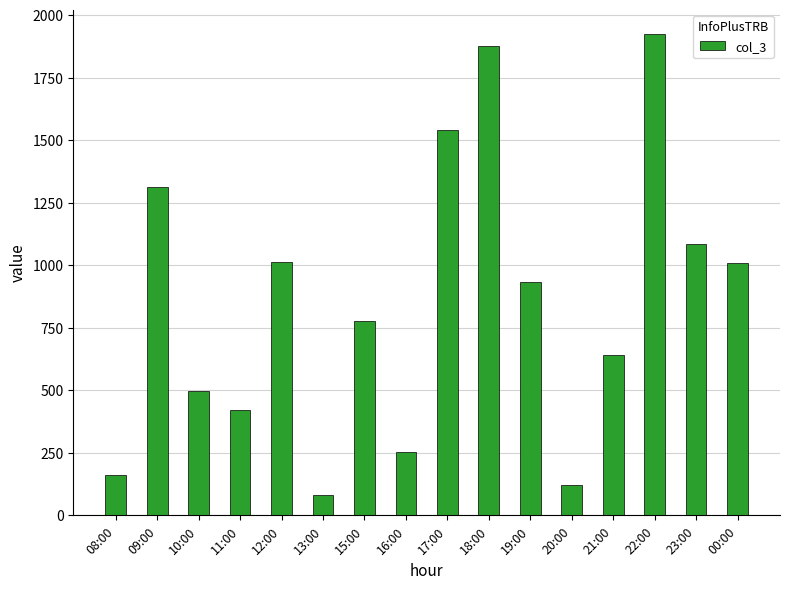

What is the ratio of the value at 12:00 to the value at 11:00?

2.4